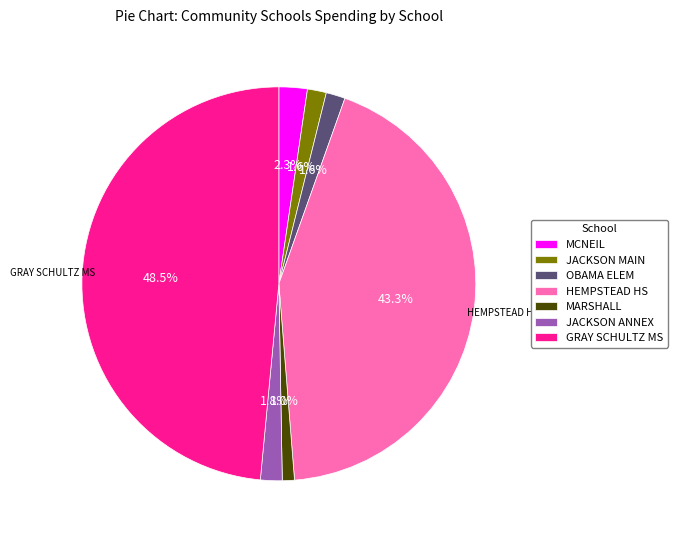

Does any single category account for the majority?

No